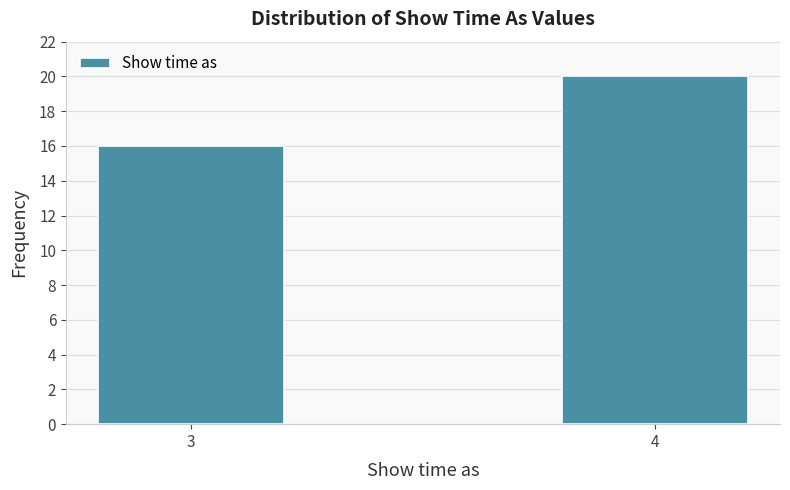

Reading left to right, extract all data points from this chart.

16	20